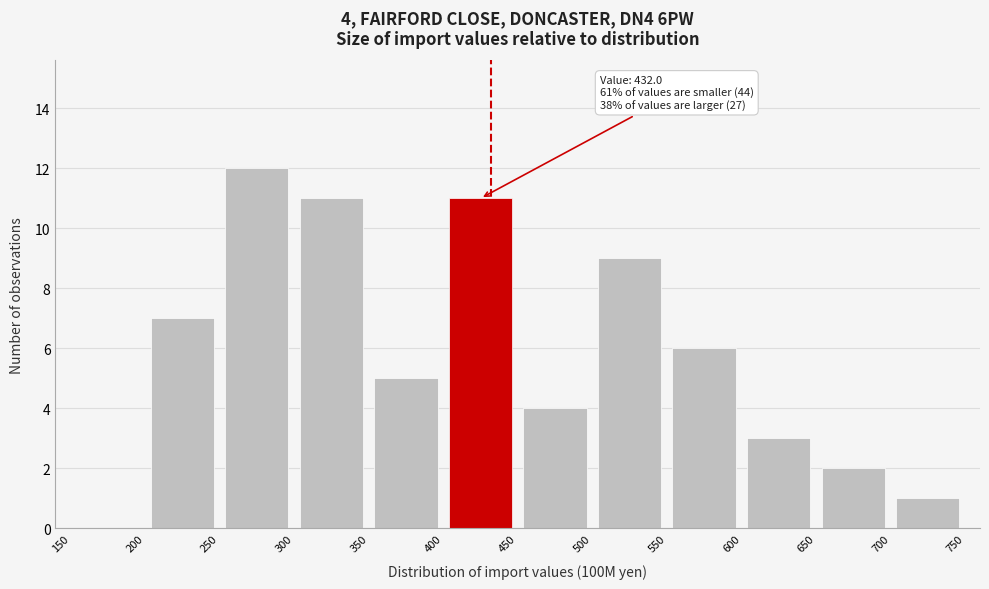

Over which range of the x-axis is the bar tallest?

250 to 300